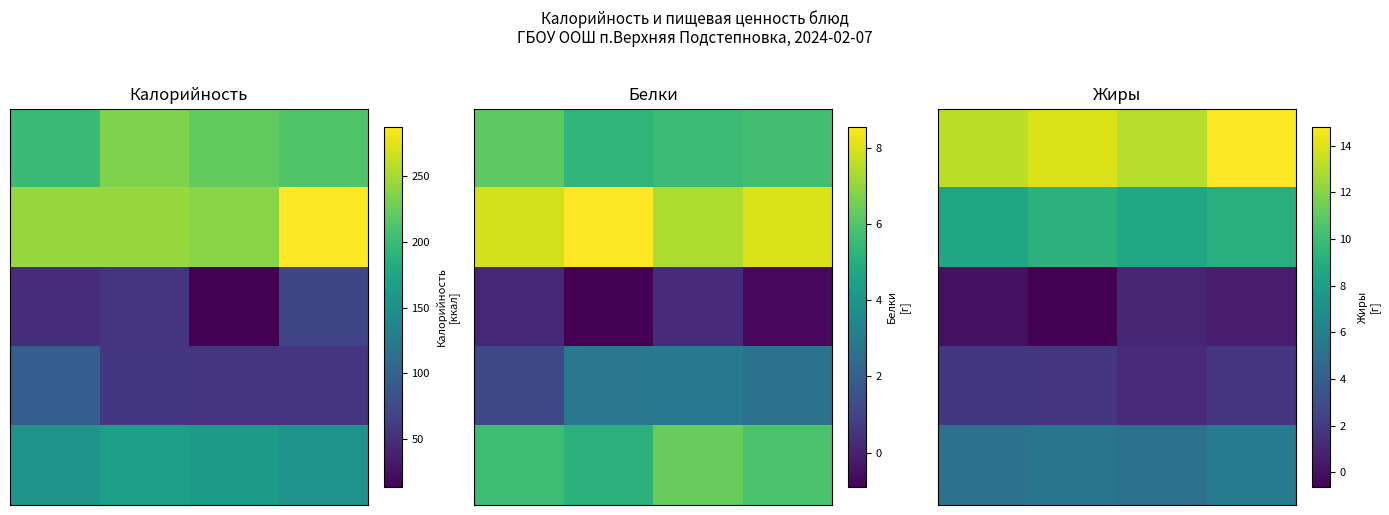

What is the total value across all series at 1?

29.9